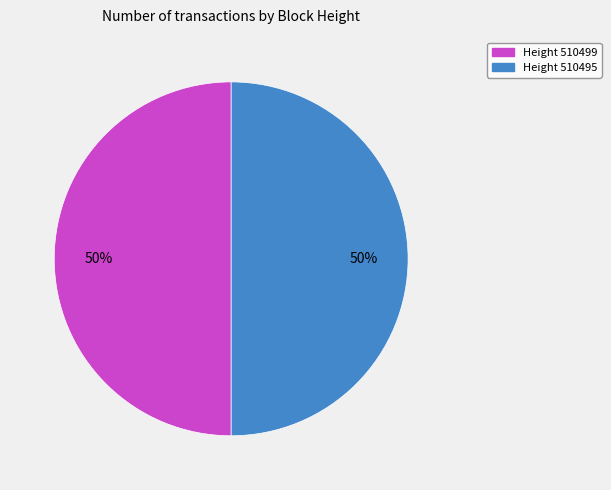

To the nearest percent, what is the average slice percentage?

50%